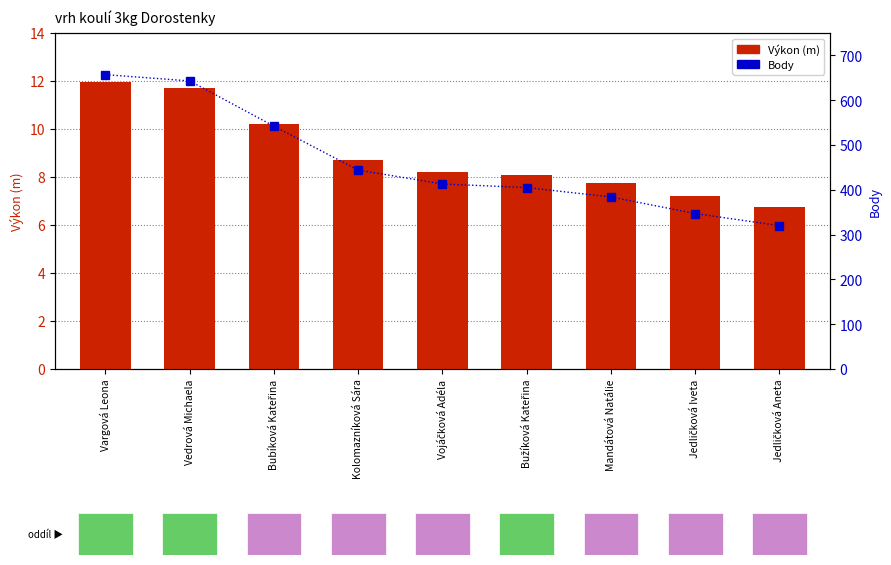

Reading right to left, list all the values displayed in this chart.

Výkon (m): 6.8	7.2	7.8	8.1	8.2	8.7	10.2	11.7	11.9
Body: 320.0	347.0	384.0	405.0	413.0	444.0	542.0	643.0	657.0